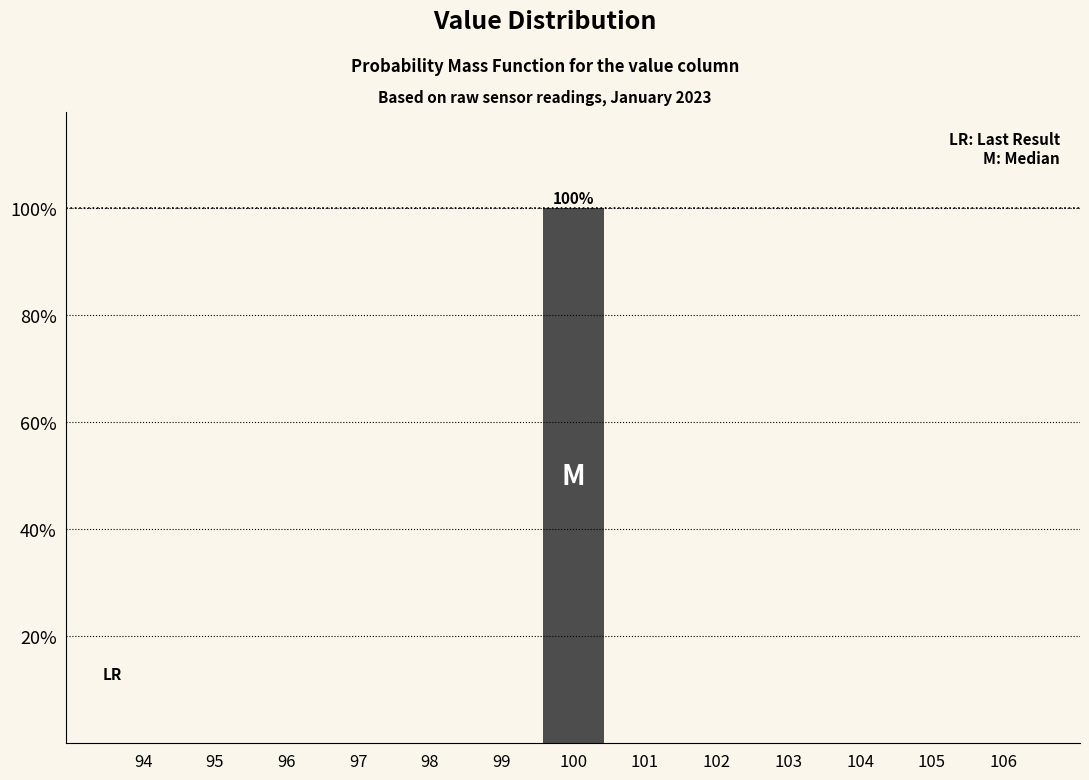

Over which range of the x-axis is the bar tallest?

99.5 to 100.5